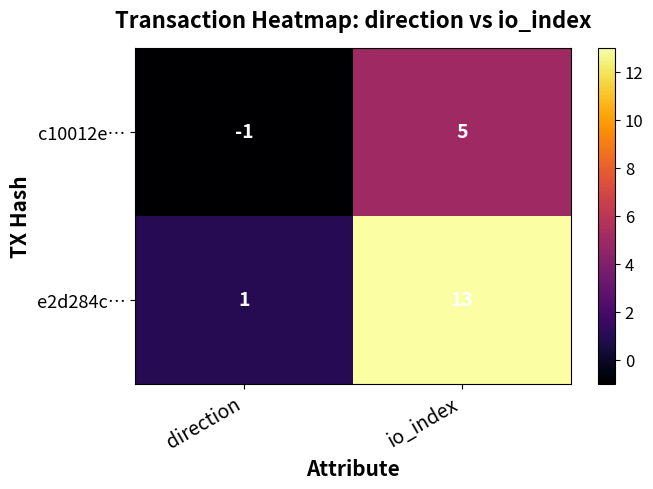

At how many categories does at least one series exceed 0?

2